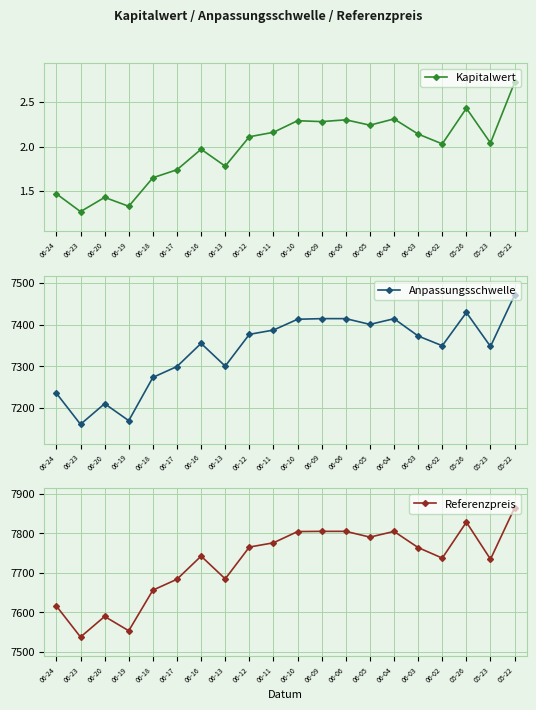

Which series has the largest range (max minus min)?

Referenzpreis